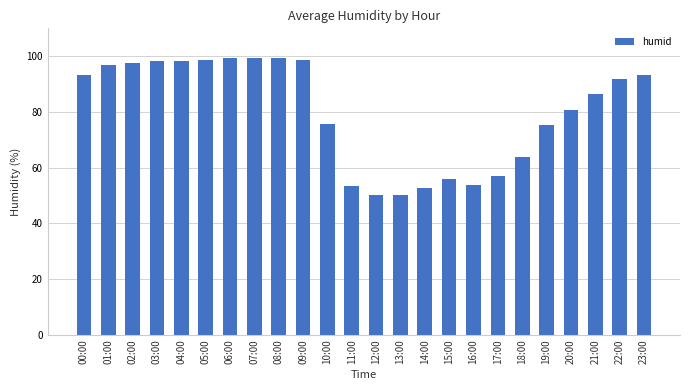

The value at 12:00 is 50.3. True or false?

True